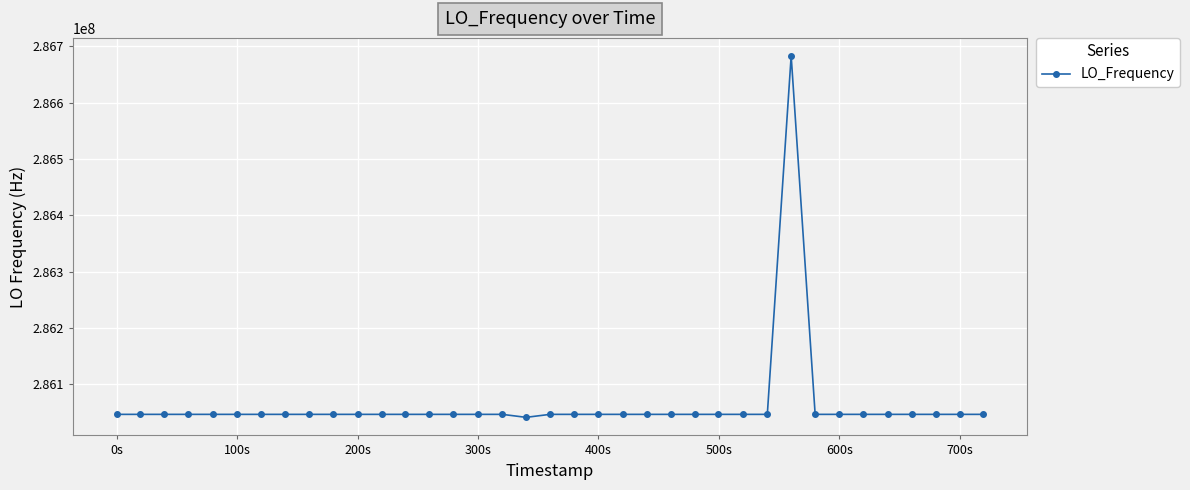

What is the greatest value displayed?

286682702.8